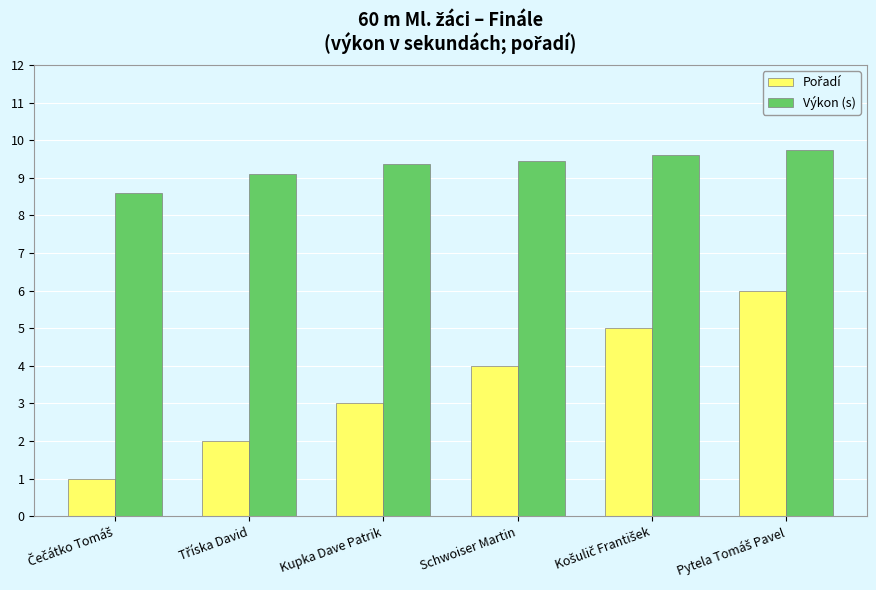

True or false: Výkon (s) has a value of 14.9 at Schwoiser Martin.

False